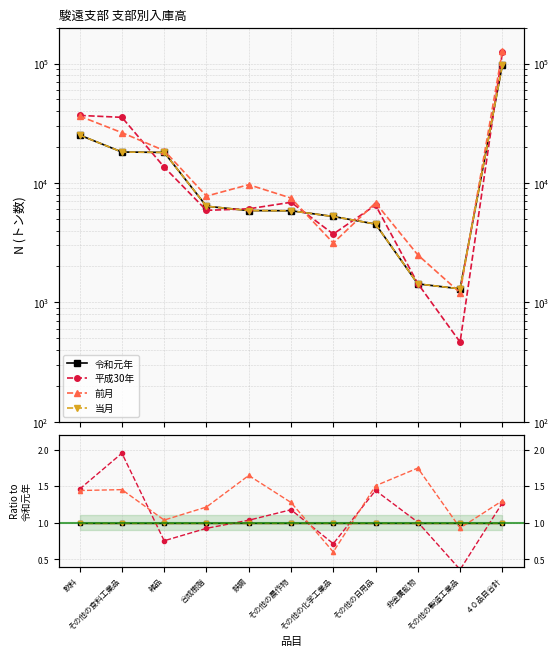

What is the difference between the highest and lowest values at 鉄鋼?

0.6